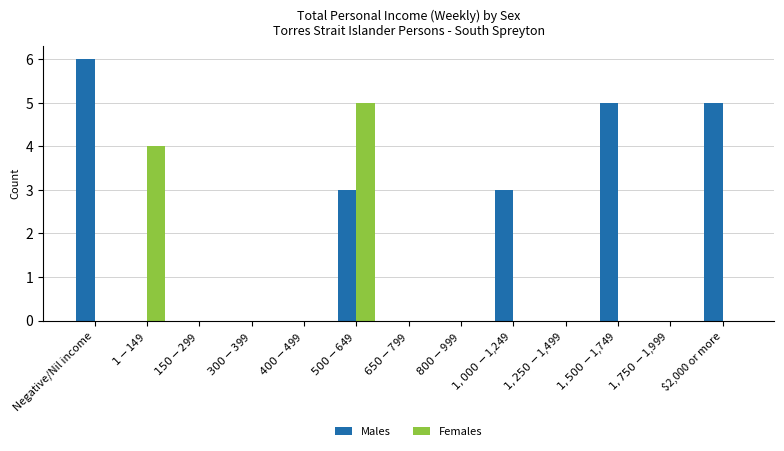

What is the sum of all Males values?

22